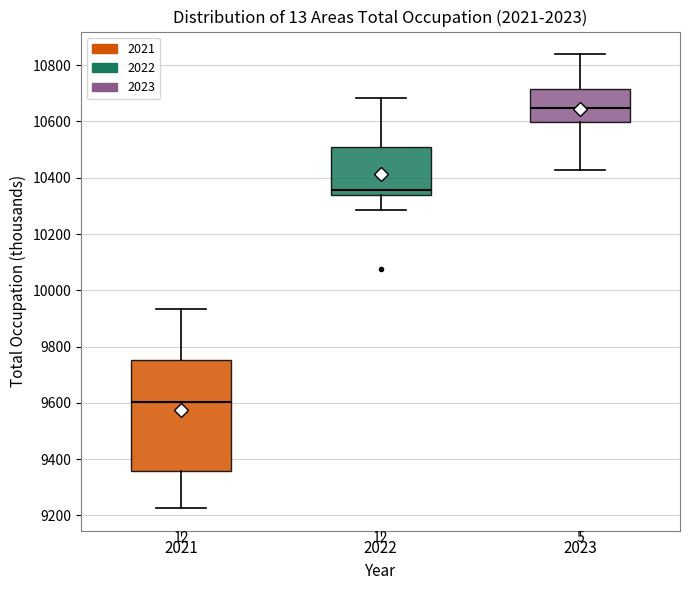

Reading left to right, read every box against the y-axis: the position of its median line, the range the box covers, and the ends of its whiskers. The values are not printed on the chart, so give them approximately, as read against the axis.

2021: median 9600, box 9360 to 9760, whiskers 9220 to 9940
2022: median 10360, box 10340 to 10500, whiskers 10280 to 10680
2023: median 10640, box 10600 to 10720, whiskers 10420 to 10840